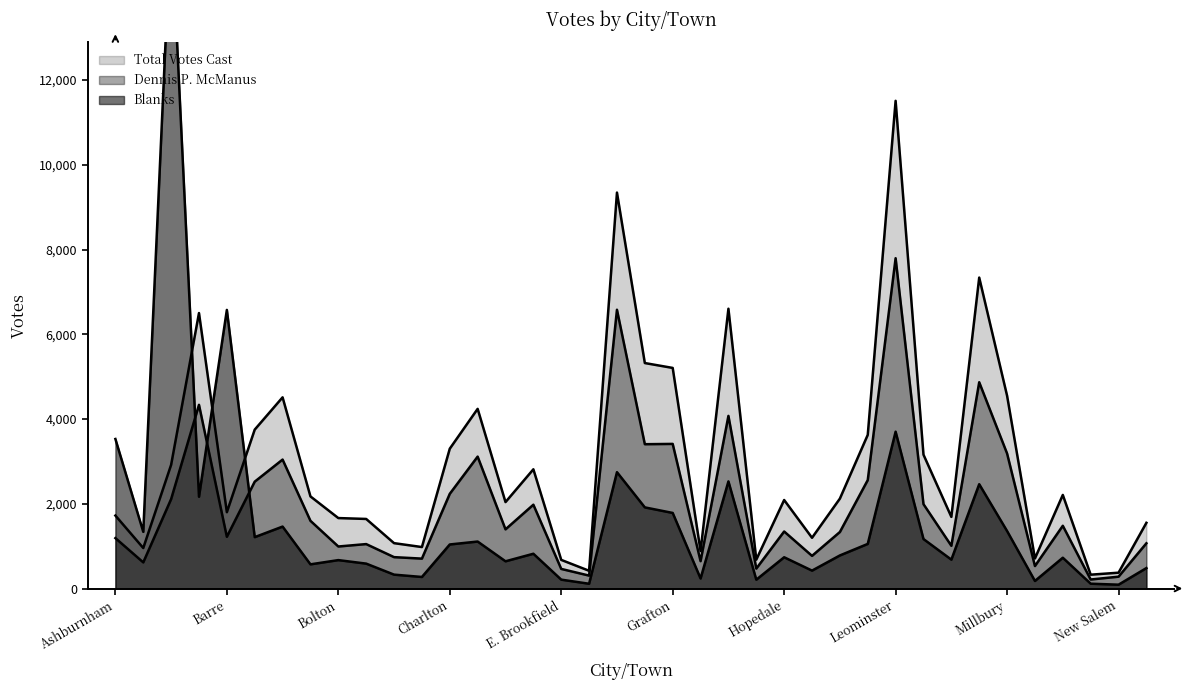

List the series in order of their peak value, highest first.

Blanks, Total Votes Cast, Dennis P. McManus